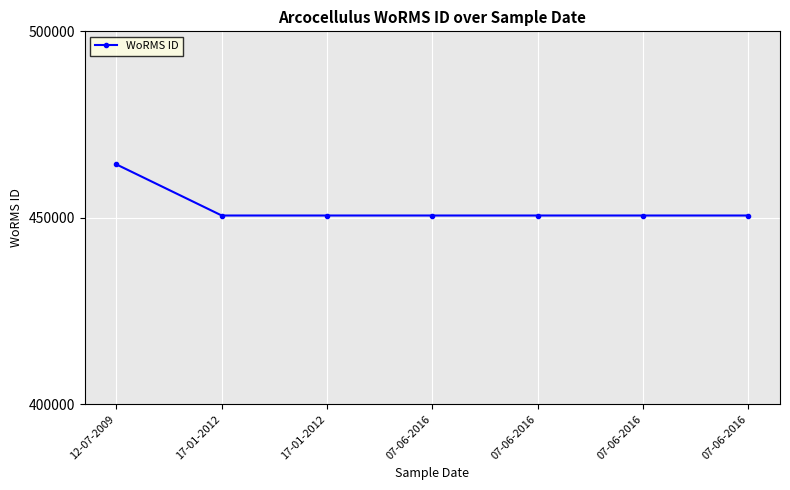

List the labels in order of value, largest first.

12-07-2009, 17-01-2012, 17-01-2012, 07-06-2016, 07-06-2016, 07-06-2016, 07-06-2016